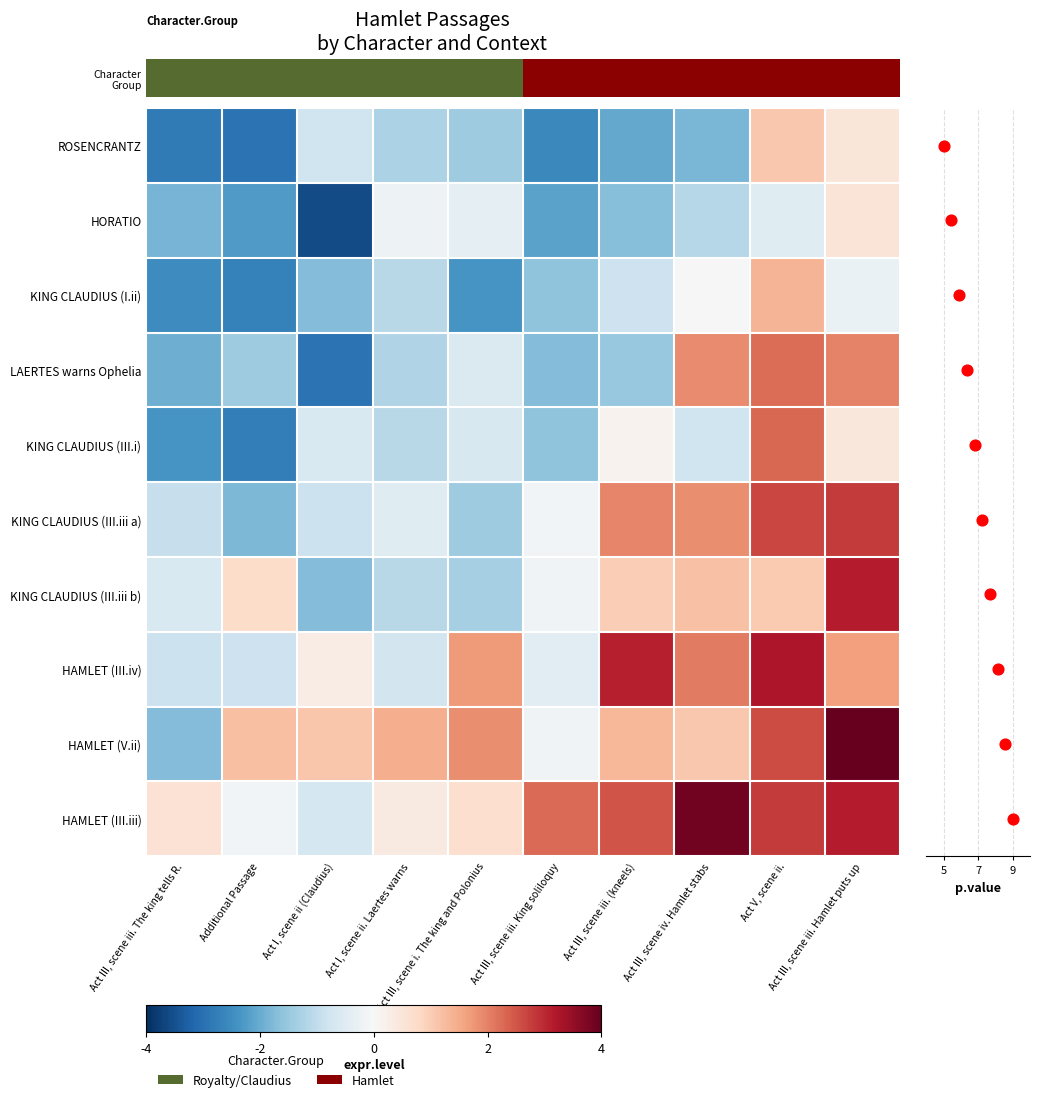

At which label is KING CLAUDIUS (III.i) closest to 0?

Act III, scene iii. (kneels)